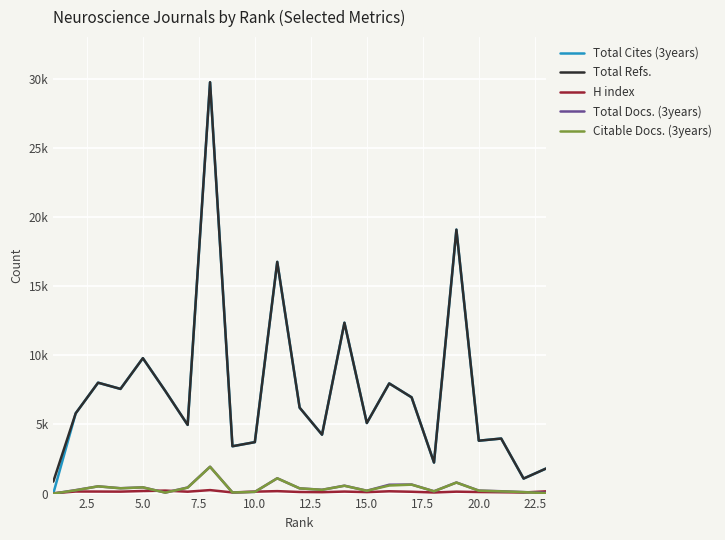

Does the chart display data point markers on the line(s)?

No